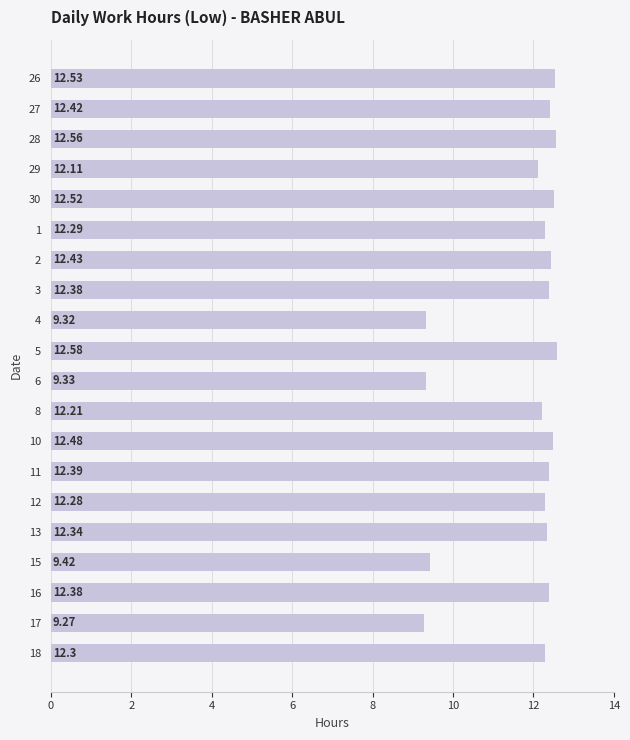

True or false: the data shows 19.4 at 11.

False